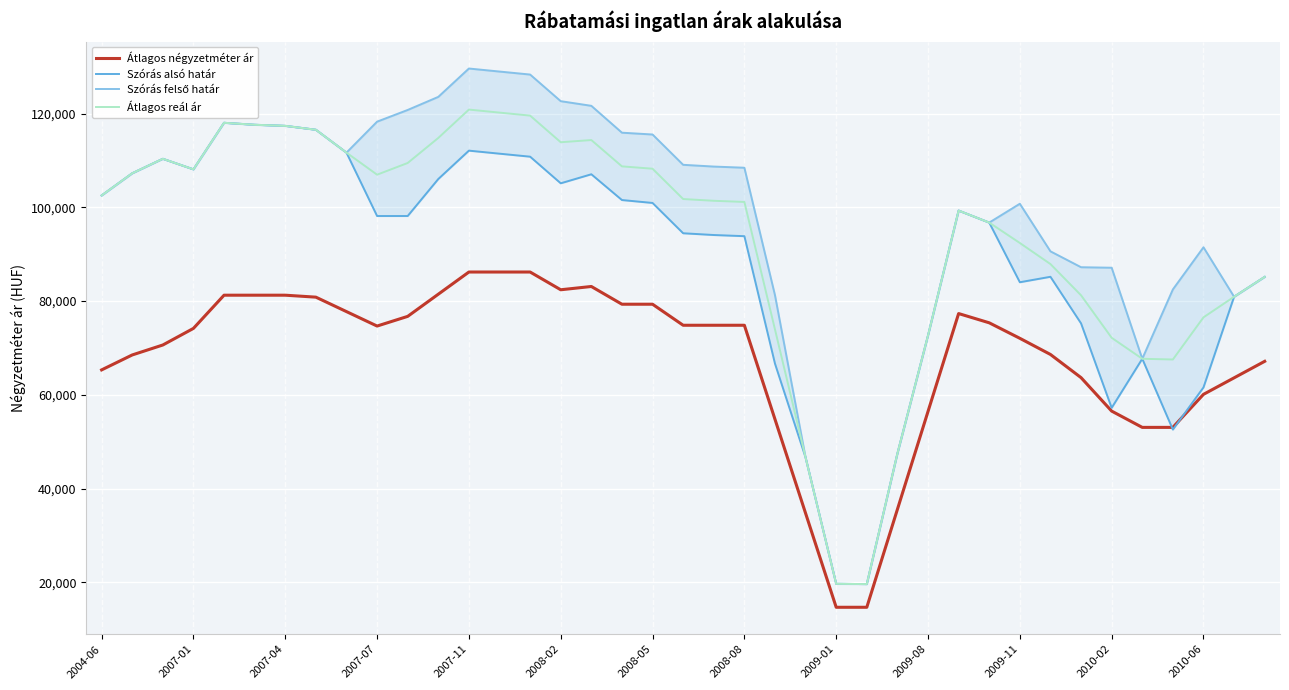

Rank the series by their average value, from highest to lowest.

Szórás felső határ, Átlagos reál ár, Szórás alsó határ, Átlagos négyzetméter ár